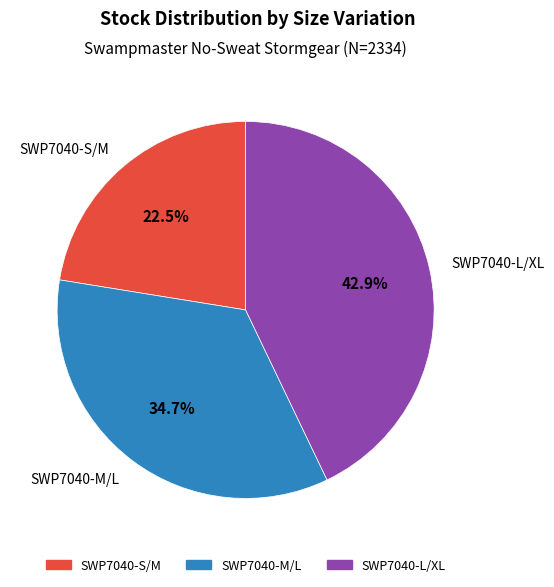

Count the number of slices in the pie.

3